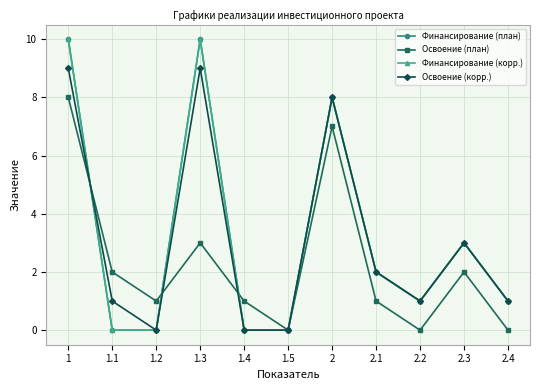

What is the label of the 4th point from the right?

2.1